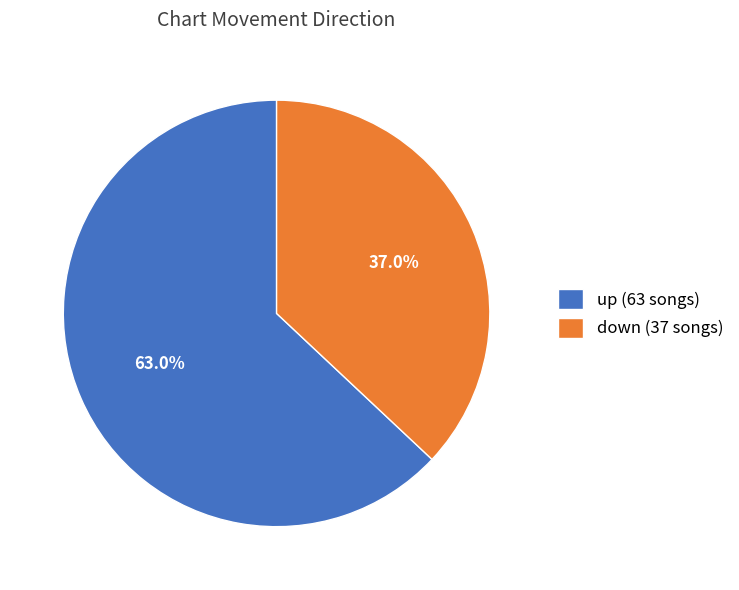

What percentage do up and down together represent?

100.0%